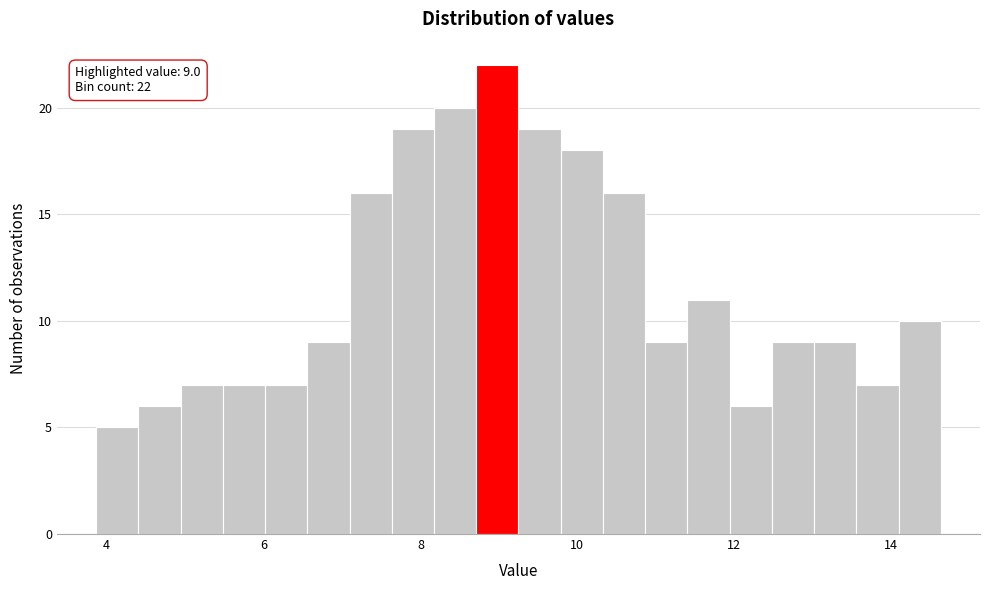

Around what value on the x-axis is the tallest bar? Give the approximate position of its centre, as read against the axis.

9.0